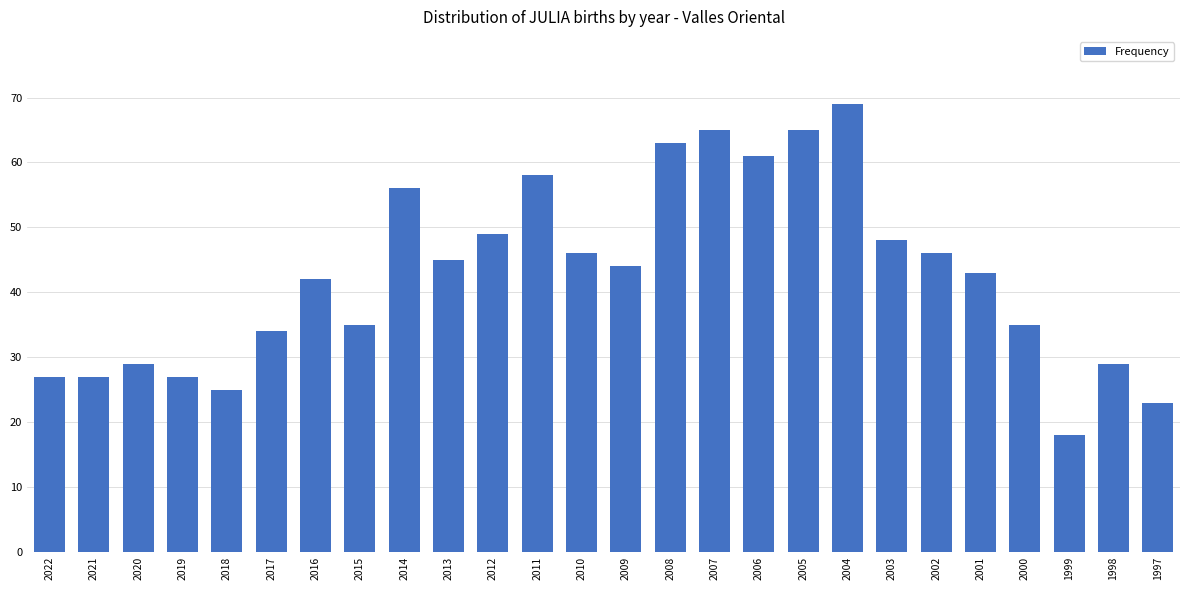

What is the value of the 19th bar from the left?

69